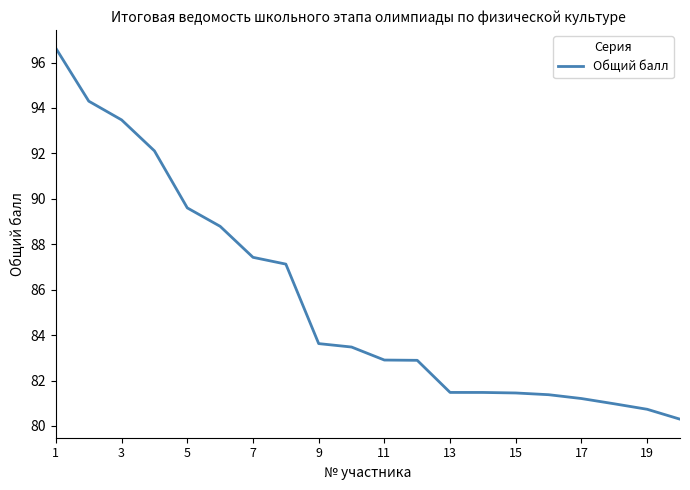

What is the greatest value displayed?

96.6